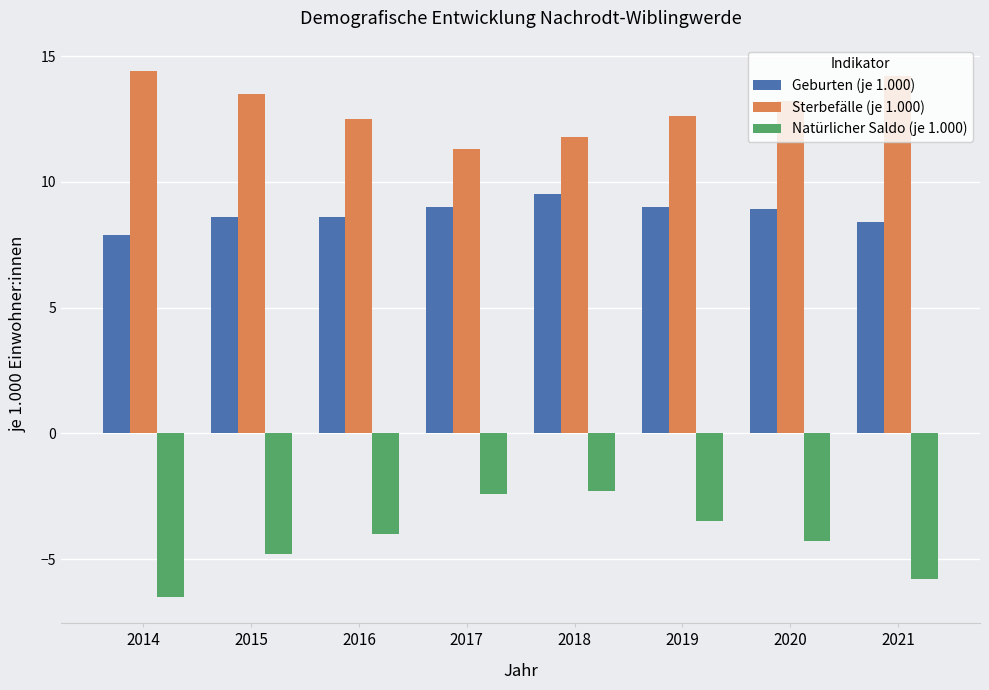

How many values in the Sterbefälle (je 1.000) series exceed 13?

4